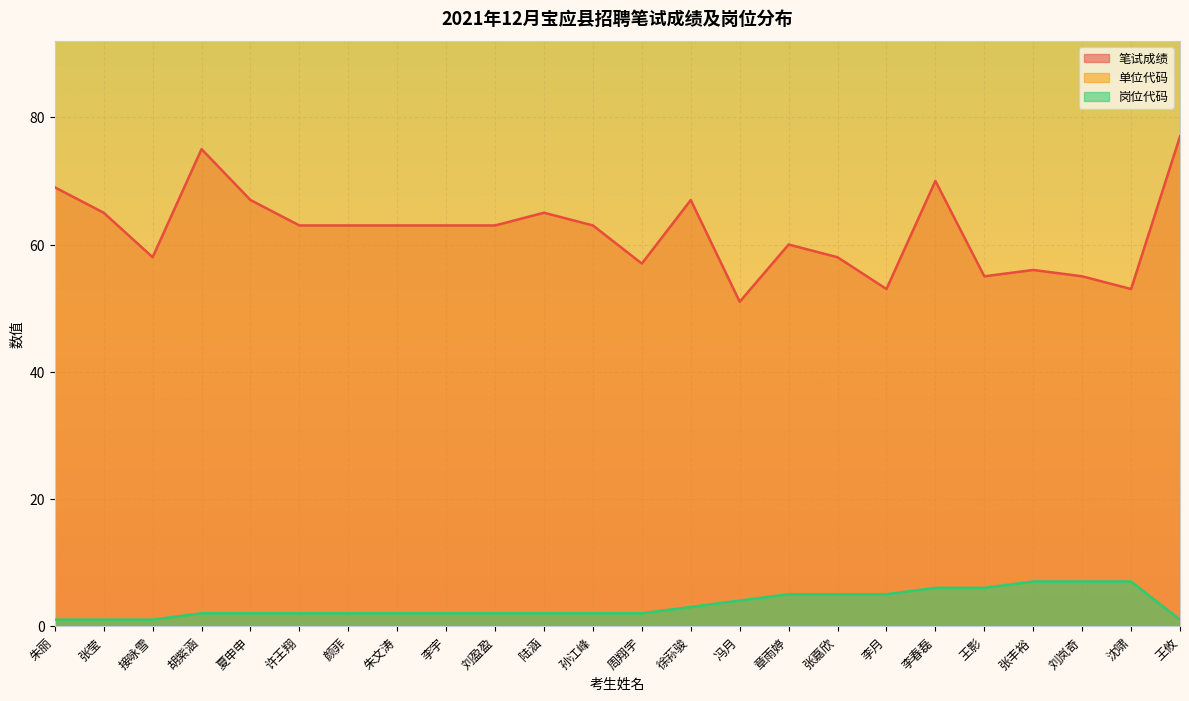

At how many categories does at least one series exceed 77?

24